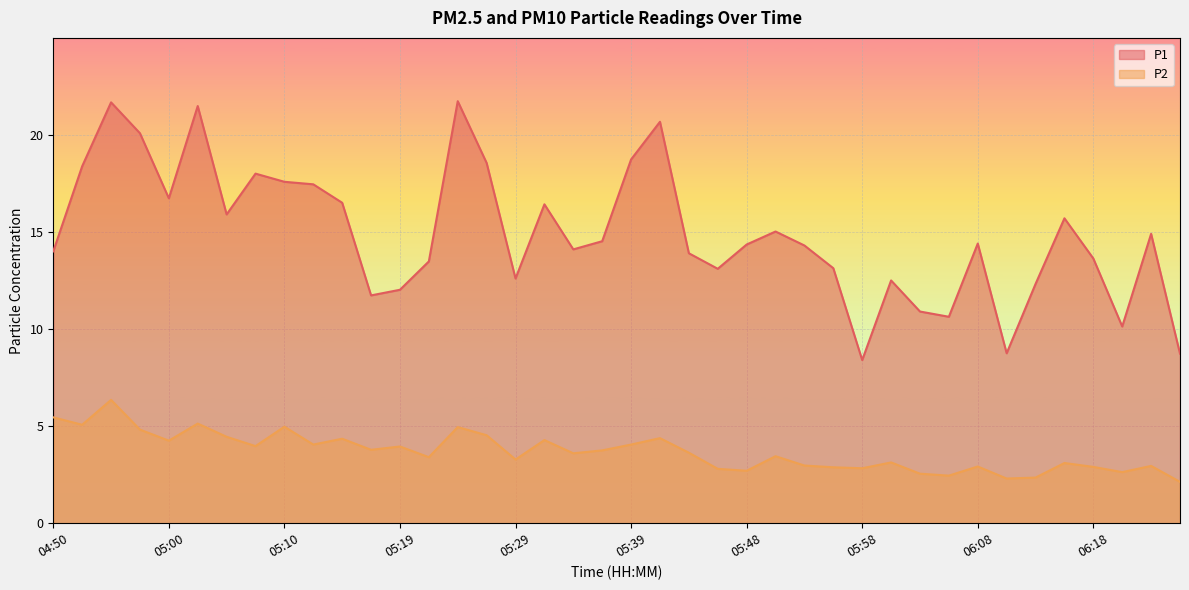

Count the number of categories in the chart.

40